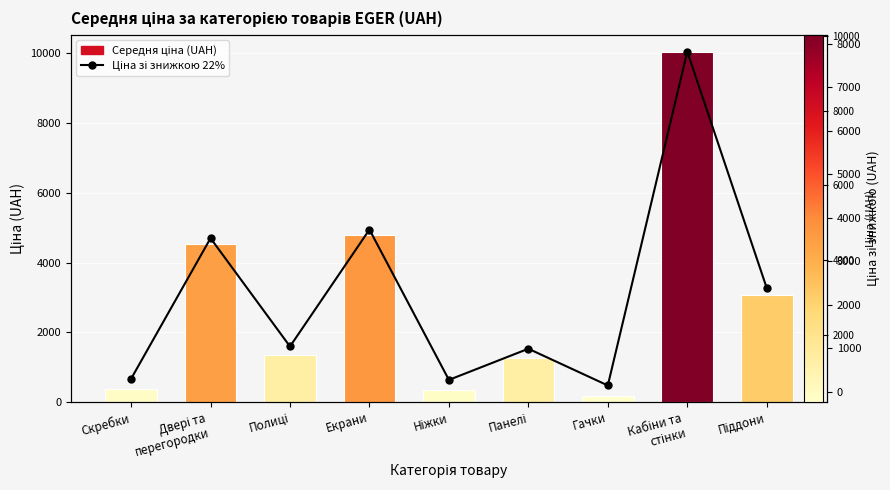

How many categories are shown in the chart?

9